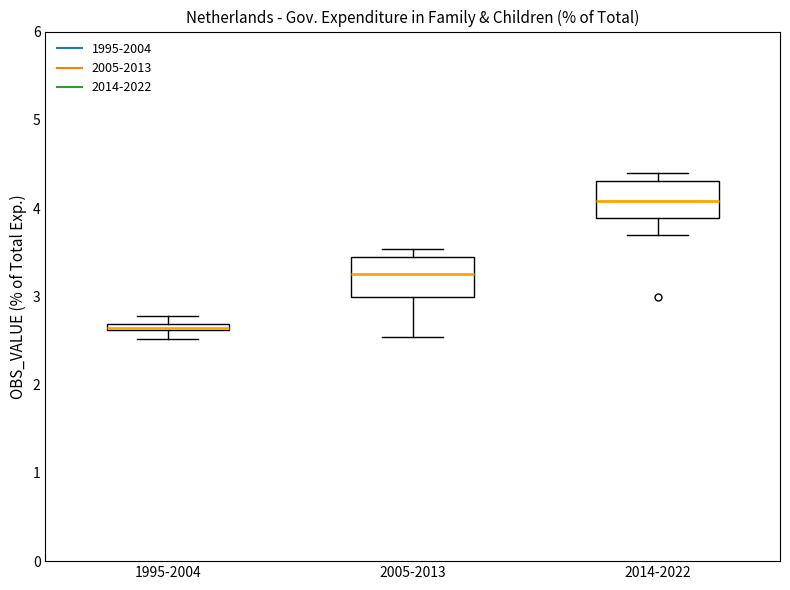

Where is the lower edge of the box for 2005-2013 on the y-axis? The values are not printed on the chart, so give them approximately, as read against the axis.

3.0